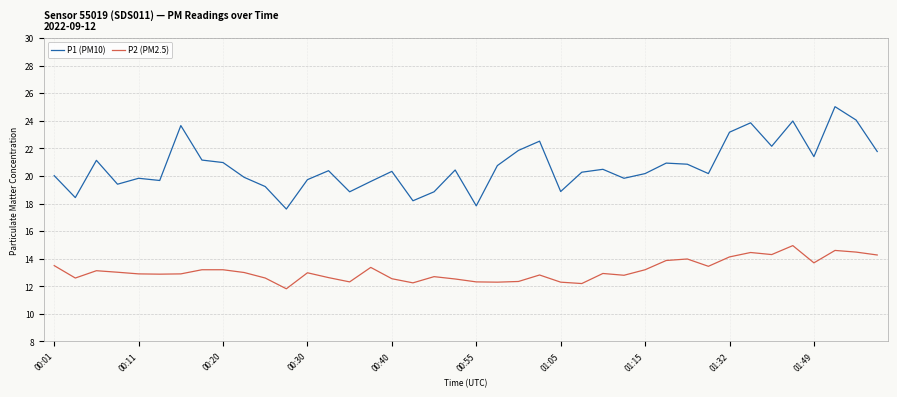

True or false: P1 (PM10) and P2 (PM2.5) cross at least once.

False